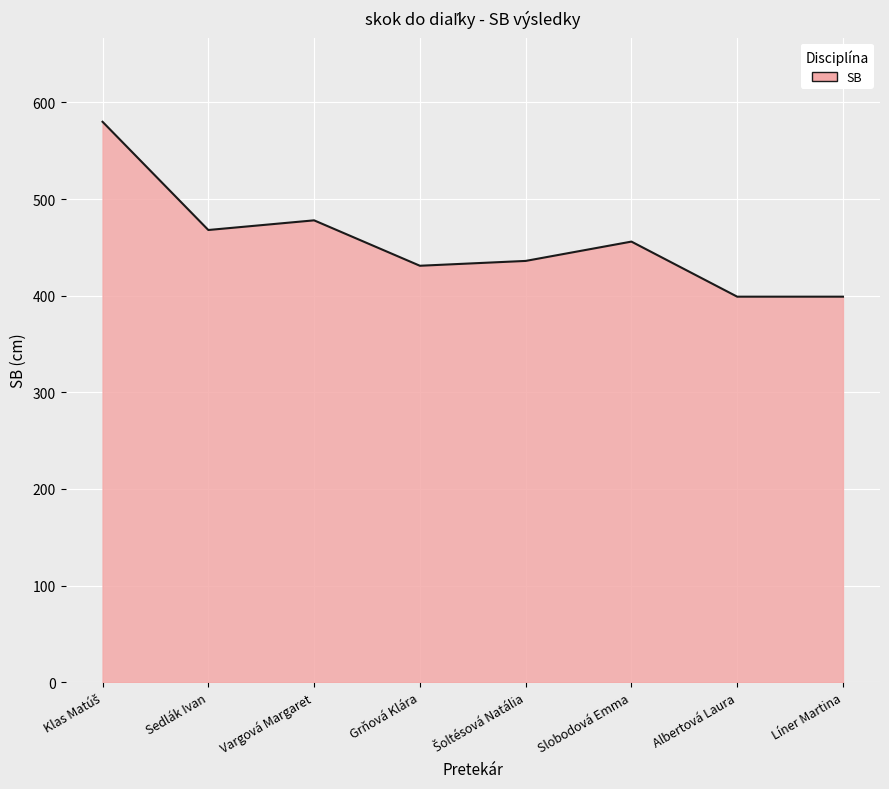

What is the difference between the second highest and second lowest values?

79